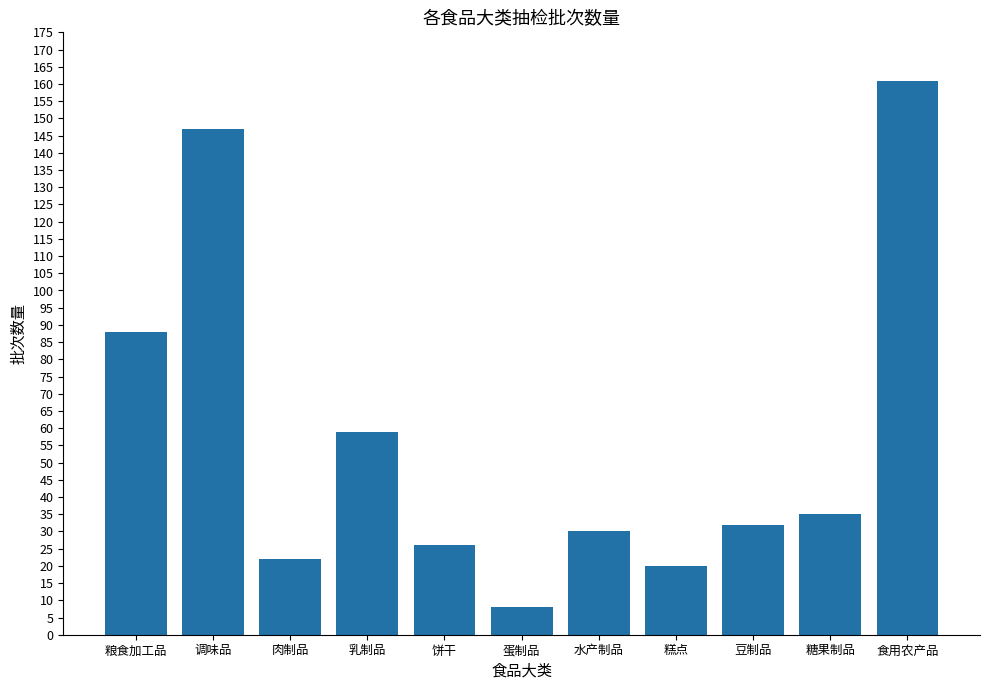

What is the maximum value shown in the chart?

161